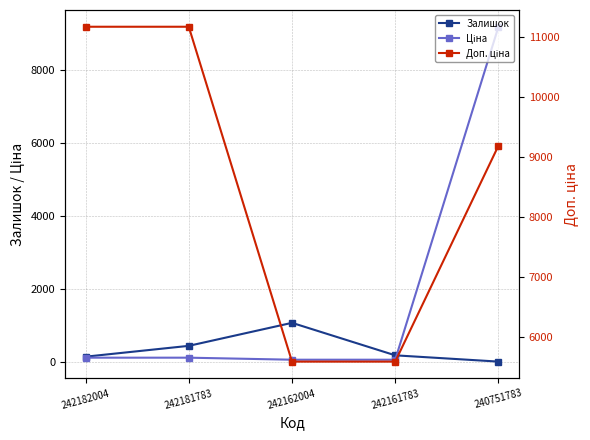

At how many categories does at least one series exceed 6951?

3